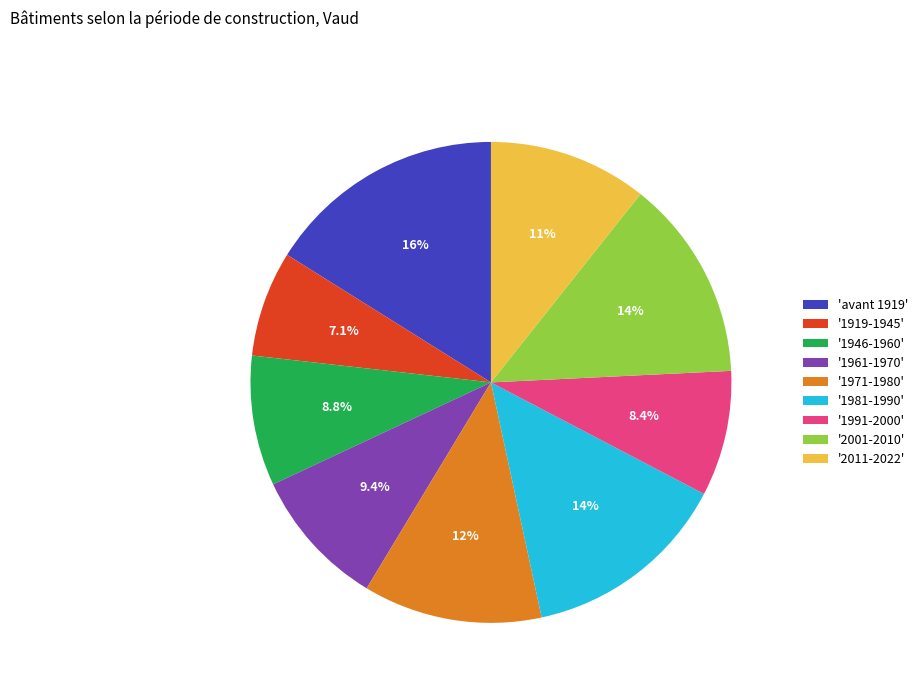

What is the smallest slice in the pie chart?

'1919-1945'